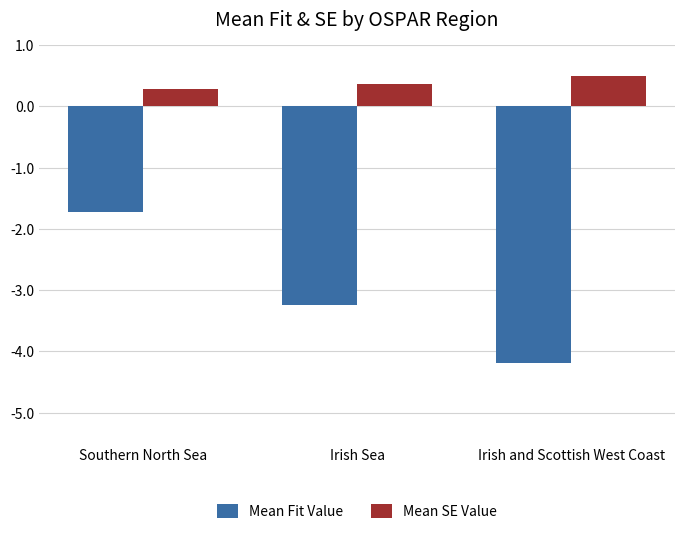

How many bars are there in each group?

2